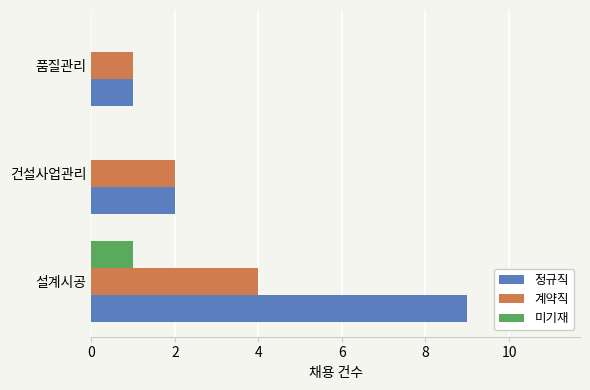

The value of 정규직 at 건설사업관리 is 3. True or false?

False